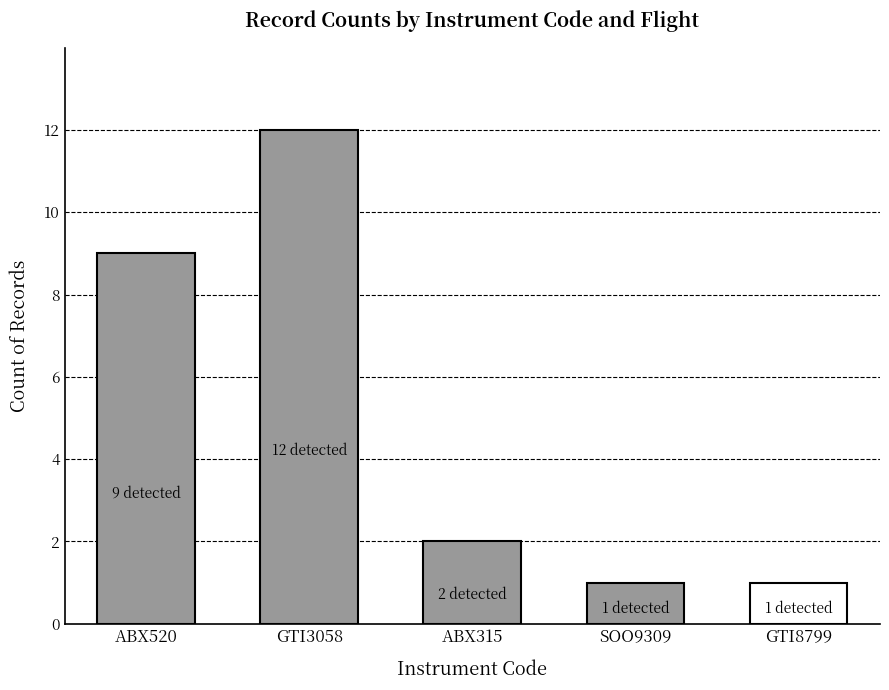

What is the change in value from ABX315 to GTI8799?

-1